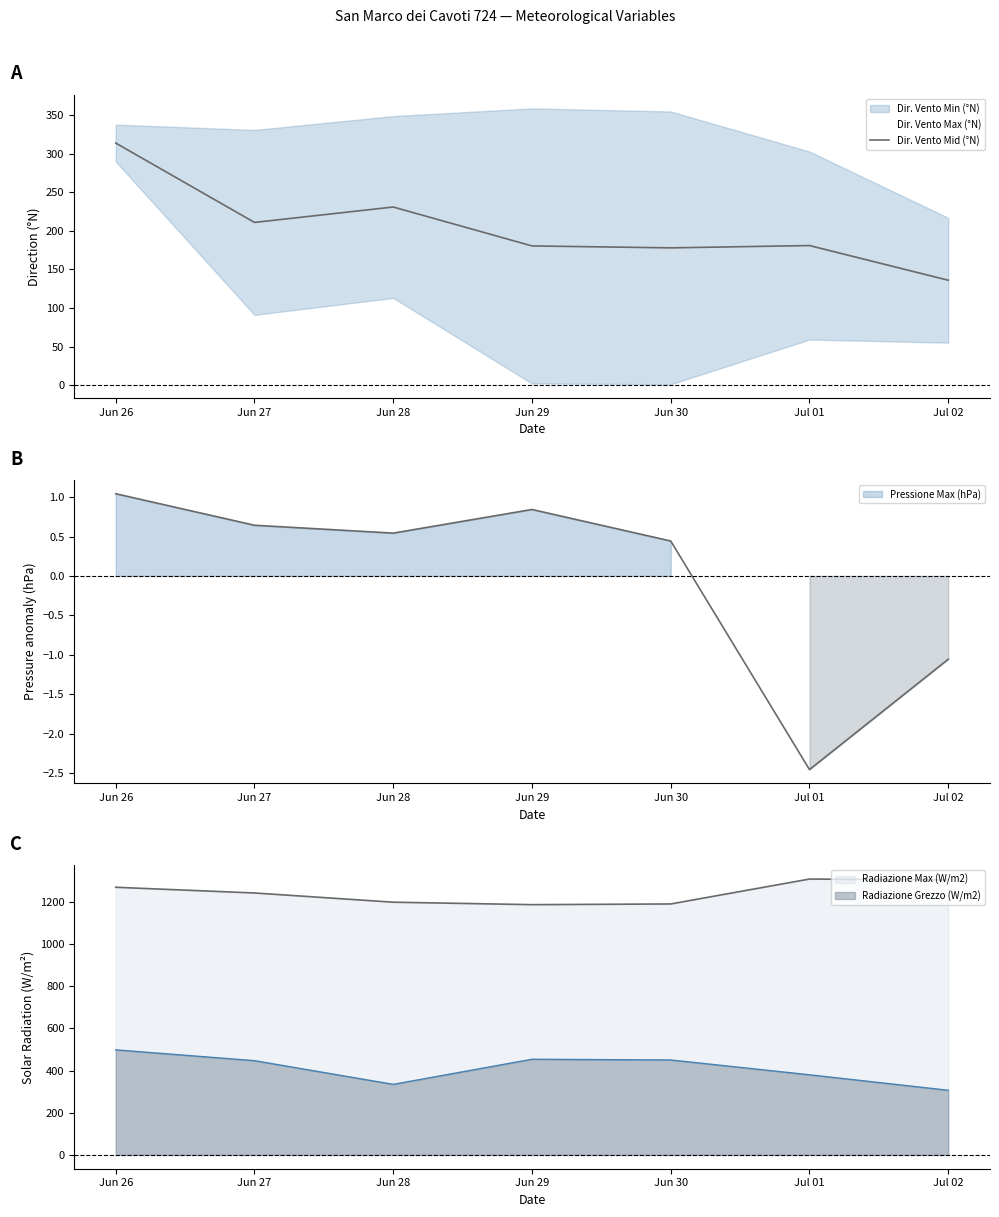

What position from the right is Jun 30?

3